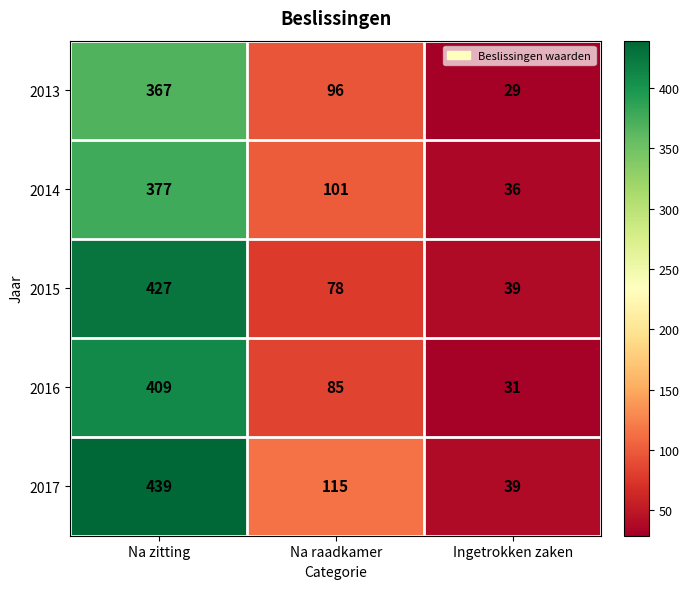

Reading left to right, what are all the values shown in this chart?

2013: 367	96	29
2014: 377	101	36
2015: 427	78	39
2016: 409	85	31
2017: 439	115	39